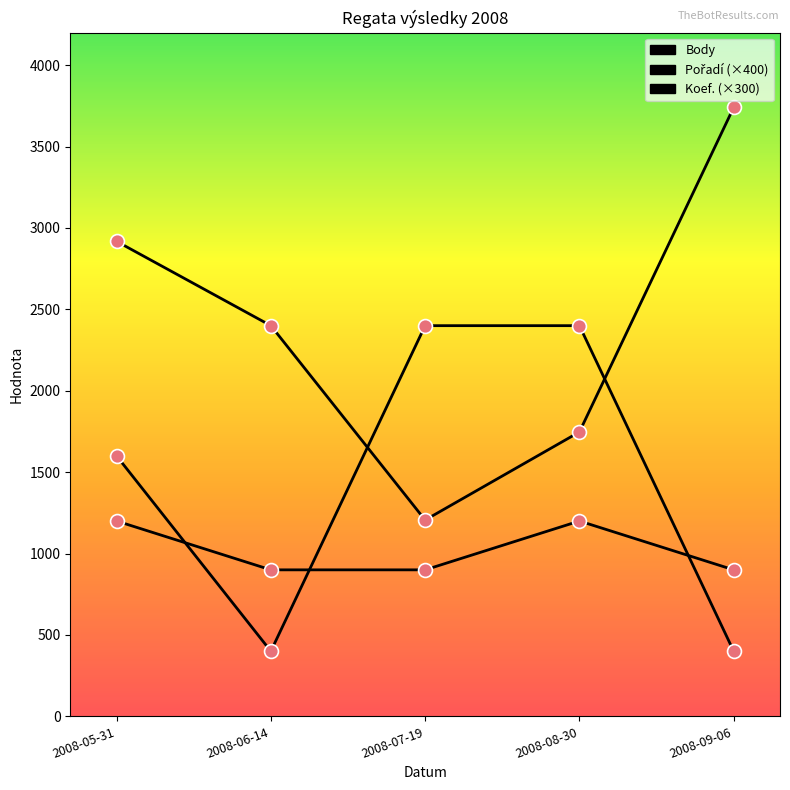

Is this an area chart (filled region under the line)?

No